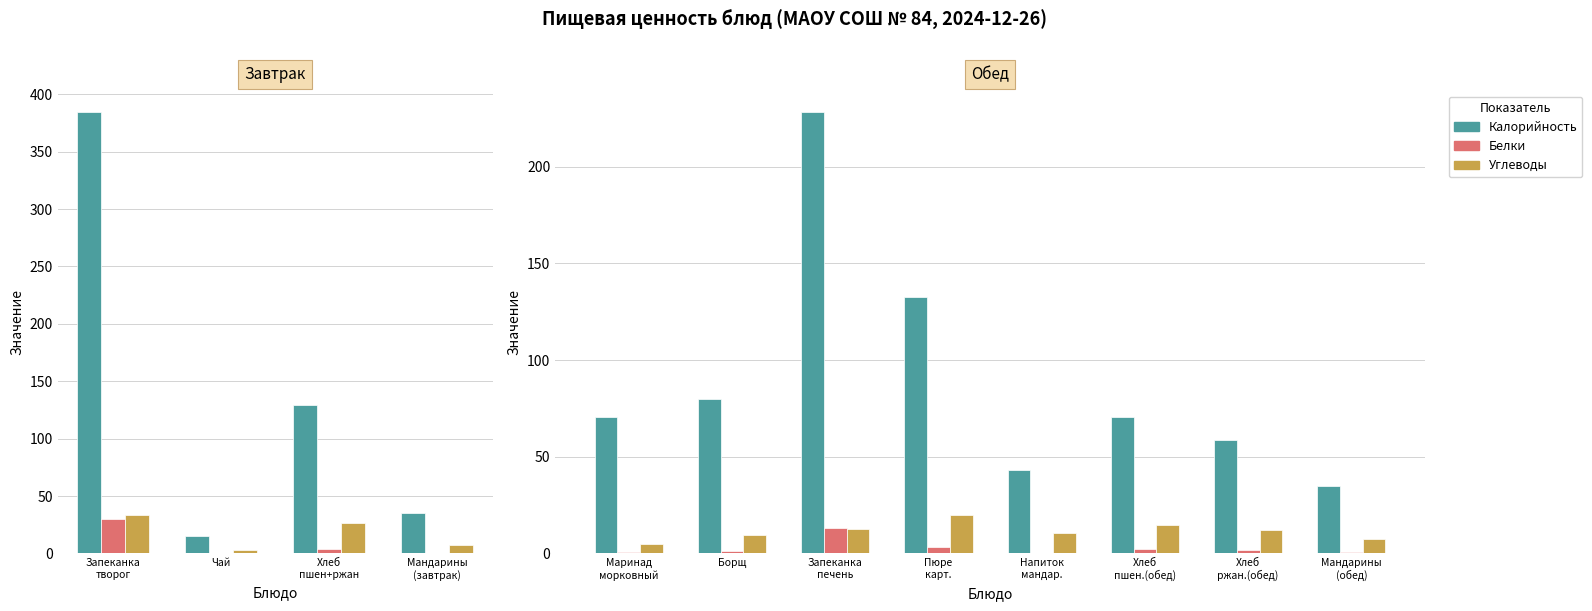

The Углеводы series shows 14.8 at Хлеб пшен.(обед). True or false?

True